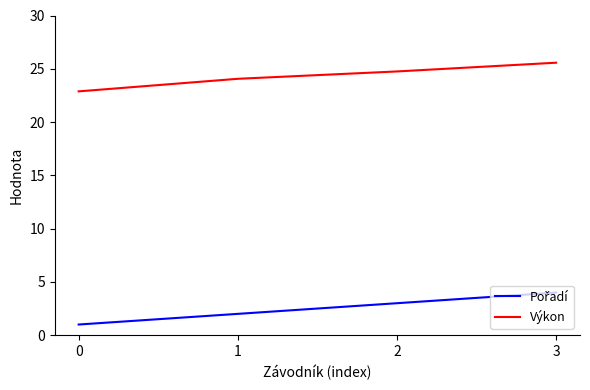

How many lines are shown in the chart?

2